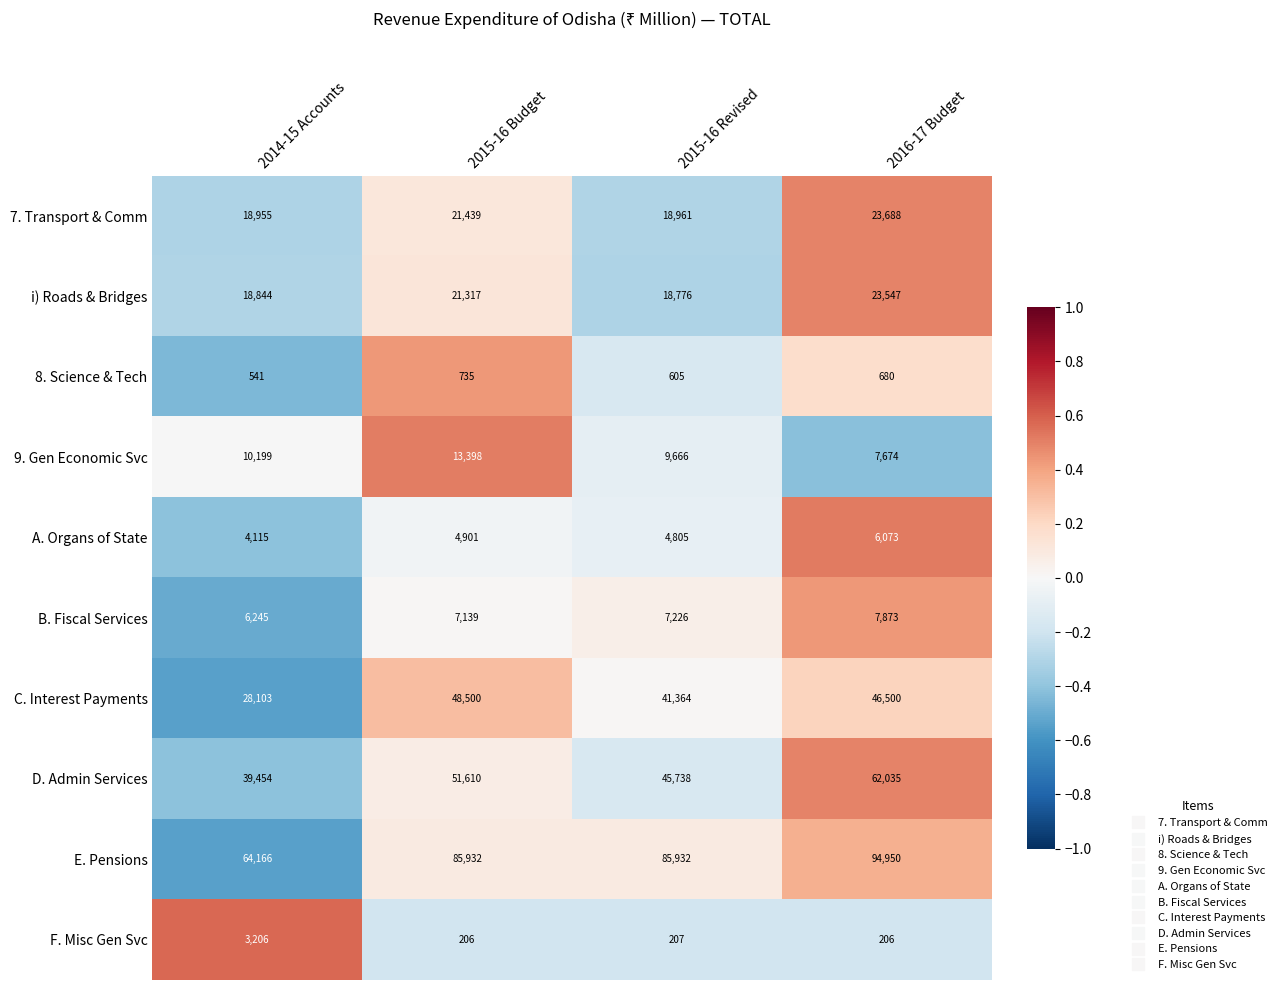

Rank the series by their maximum value, from lowest to highest.

8. Science & Tech, F. Misc Gen Svc, A. Organs of State, B. Fiscal Services, 9. Gen Economic Svc, i) Roads & Bridges, 7. Transport & Comm, C. Interest Payments, D. Admin Services, E. Pensions